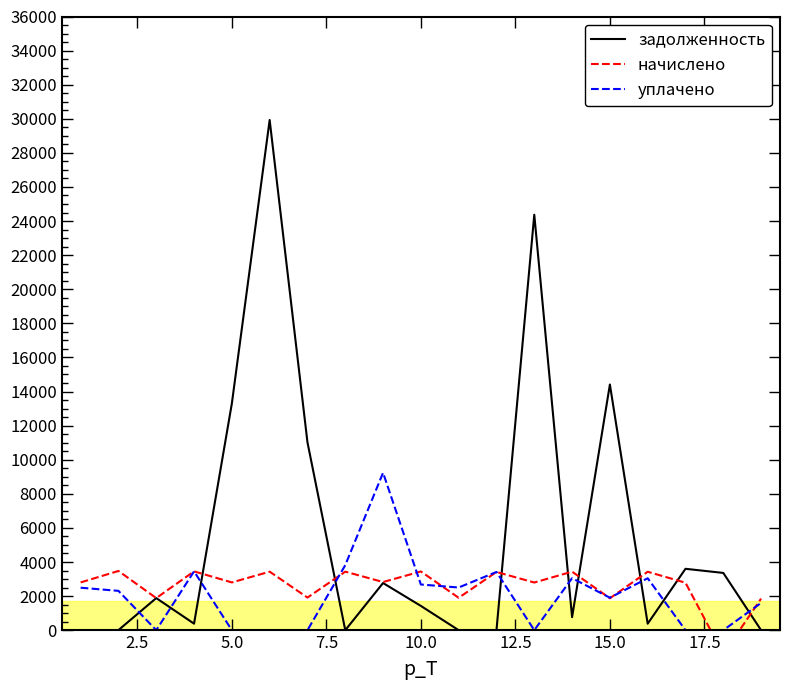

What is the difference between the задолженность values at 15.0 and 10.0?

12987.2